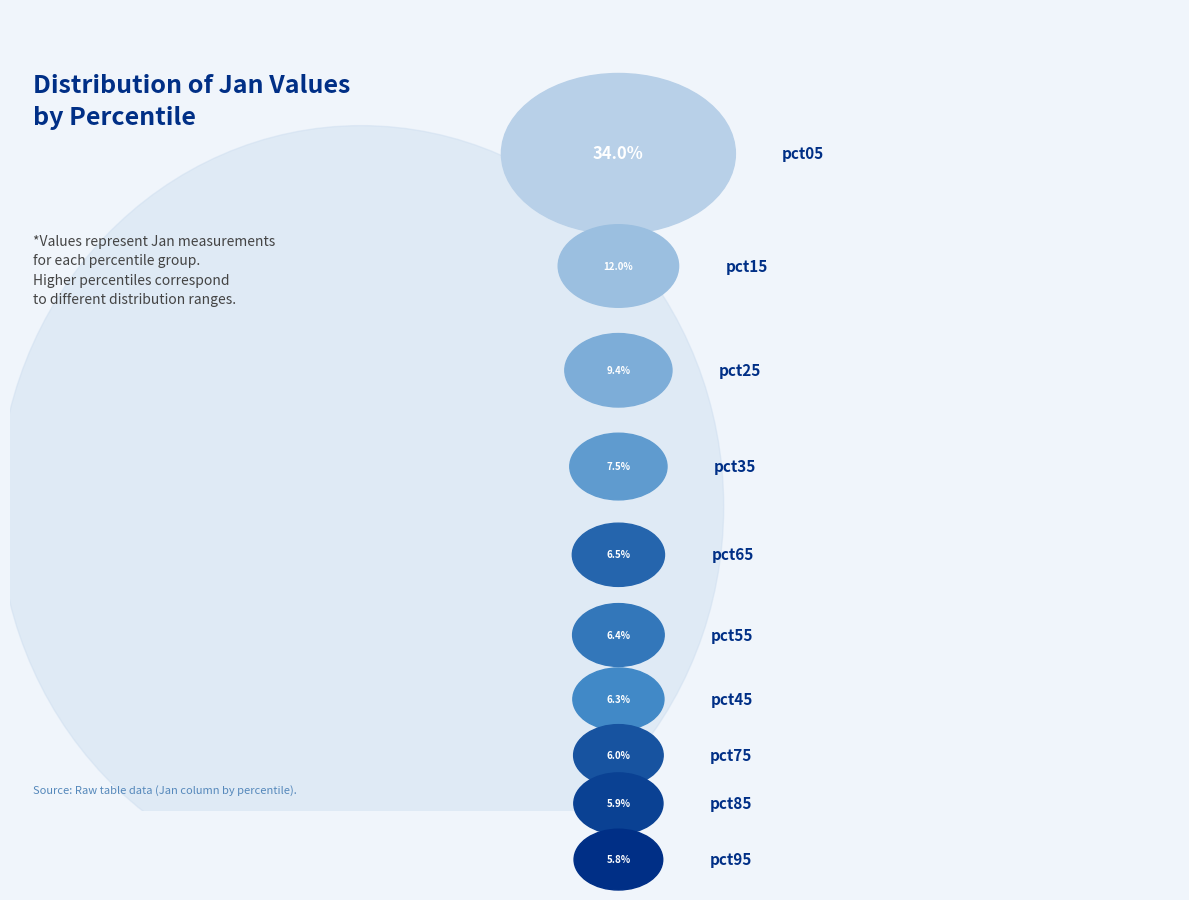

What is the largest slice in the pie chart?

pct05